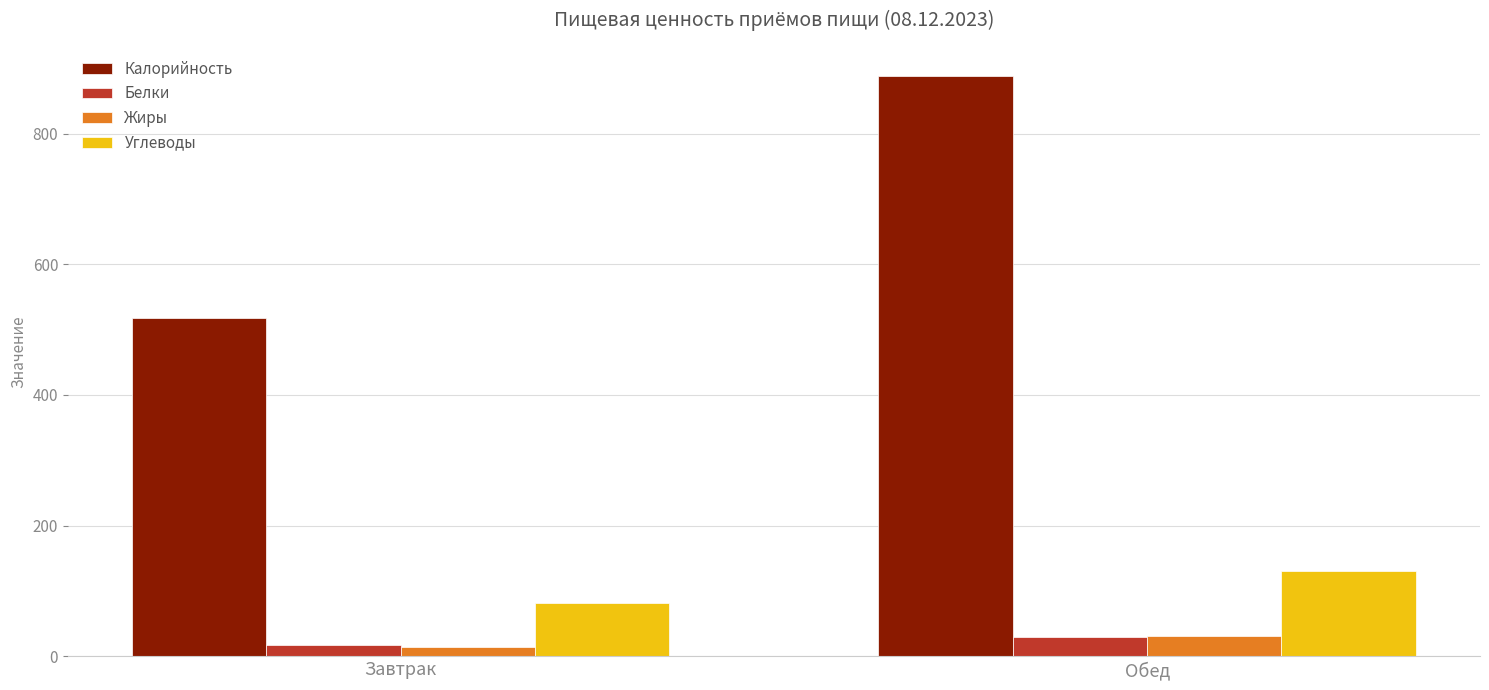

How many bars are there in total?

8